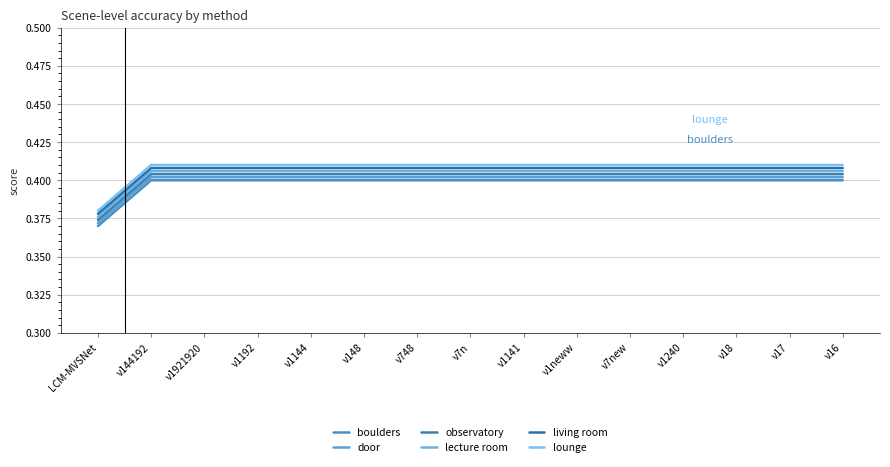

Rank the series by their average value, from highest to lowest.

lounge, living room, lecture room, observatory, door, boulders